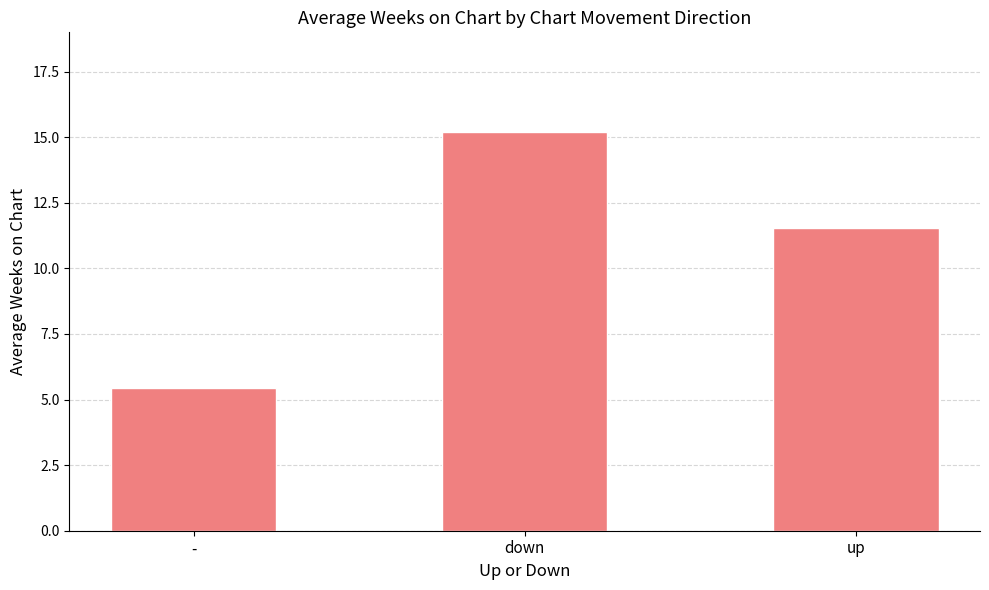

The chart shows a value of 15.2 at down. True or false?

True